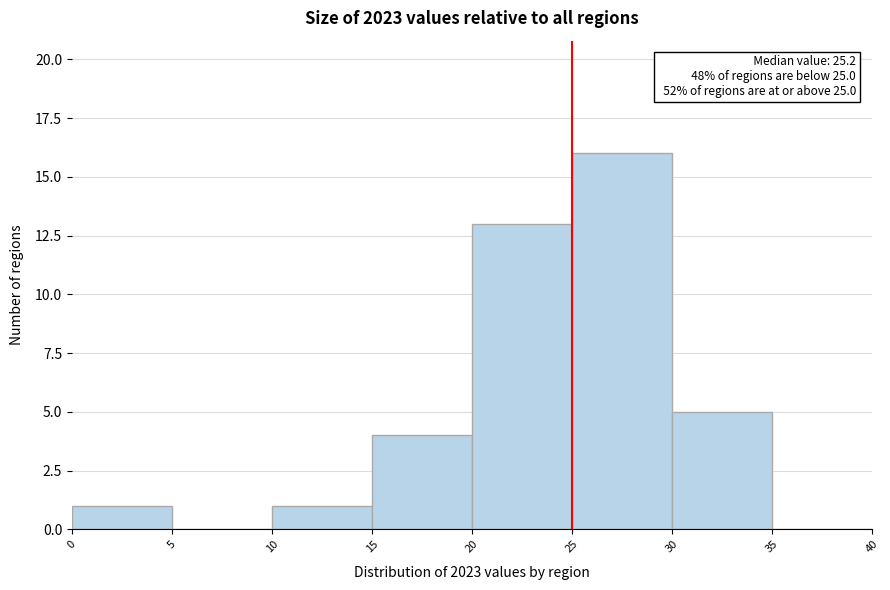

Which range on the x-axis has the tallest bar?

25 to 30